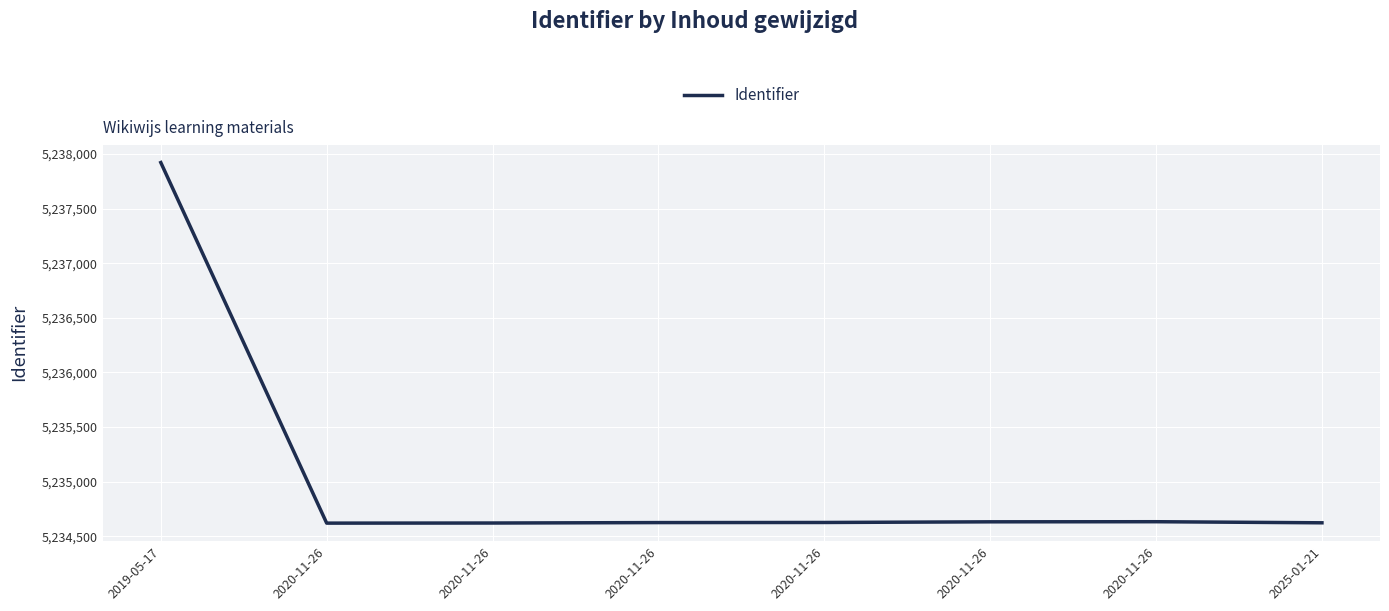

Between 2020-11-26 and 2020-11-26, which is larger?

2020-11-26